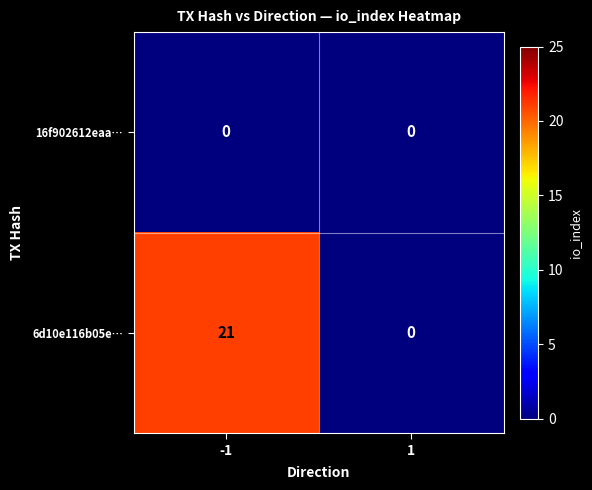

Which series has the largest total across all categories?

6d10e116b05e…